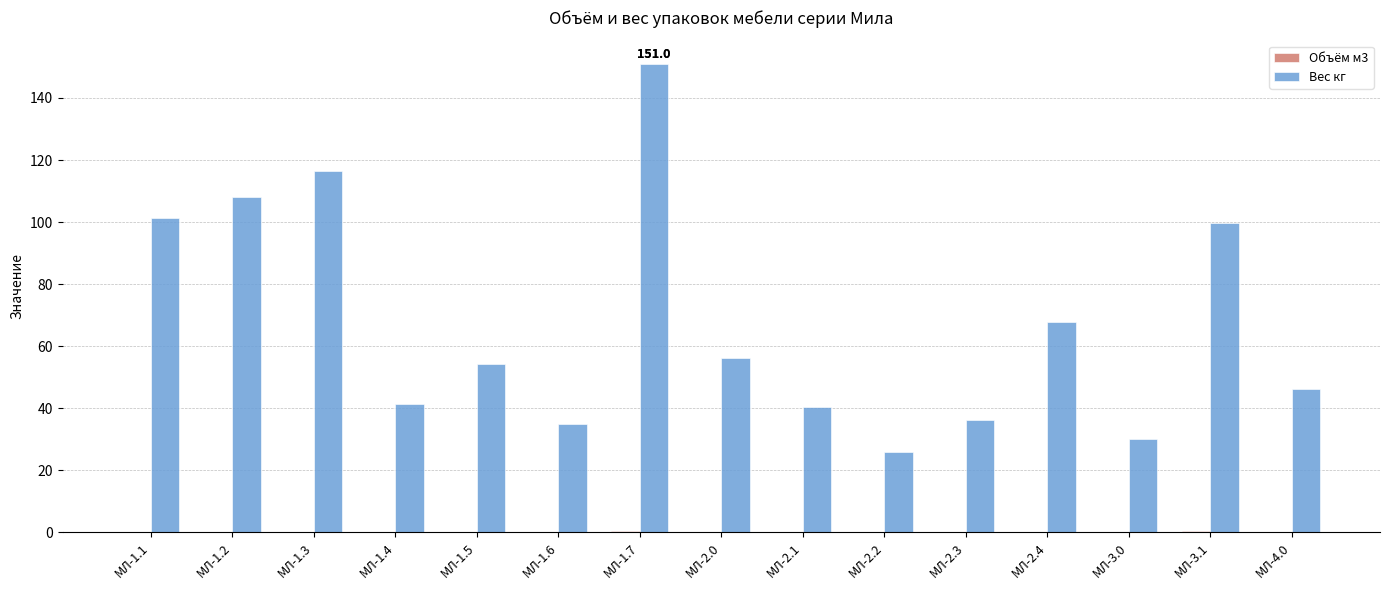

Which label corresponds to the largest value in the chart?

МЛ-1.7